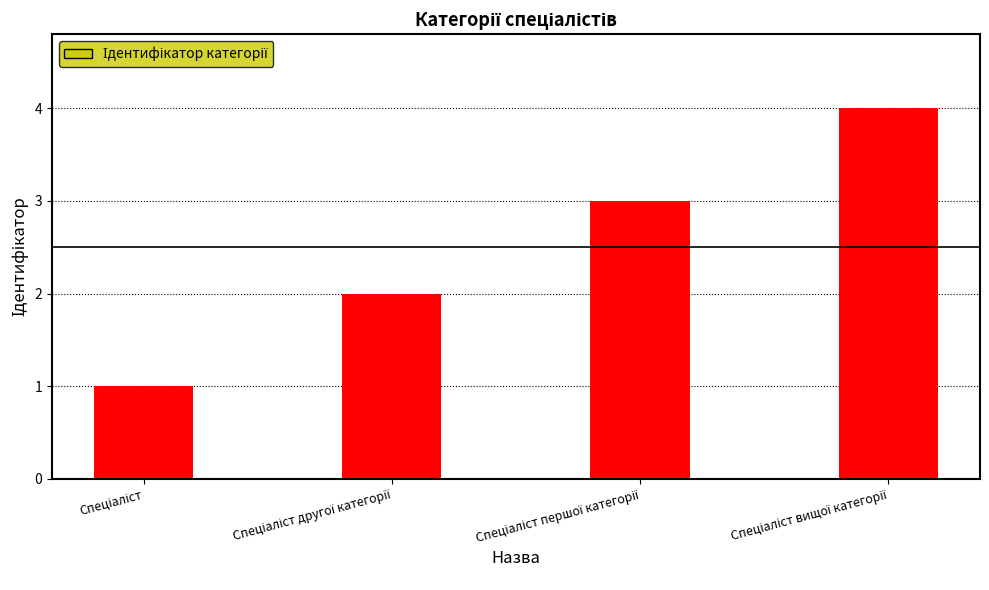

What is the sum of all values?

10